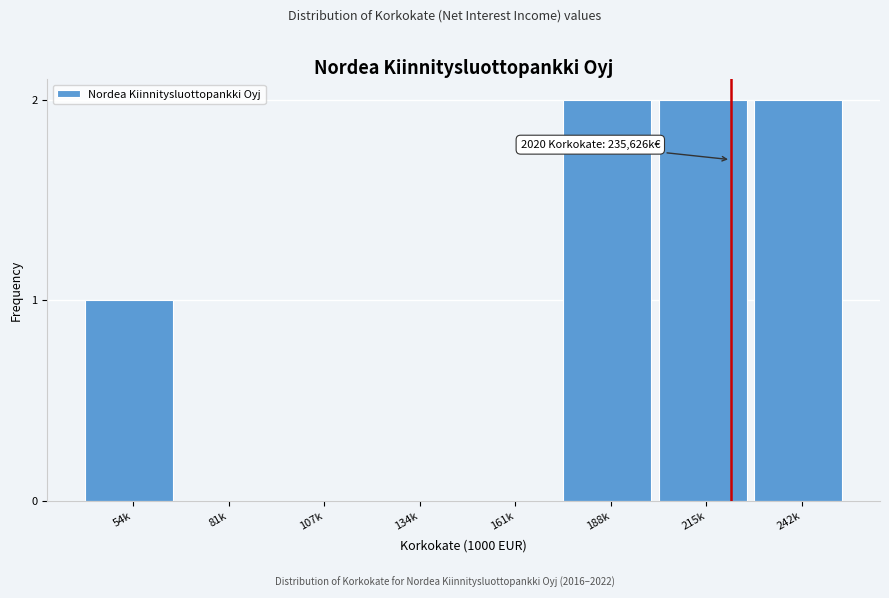

Reading right to left, transcribe all the data shown in this chart.

242k=2	215k=2	188k=2	161k=0	134k=0	107k=0	81k=0	54k=1